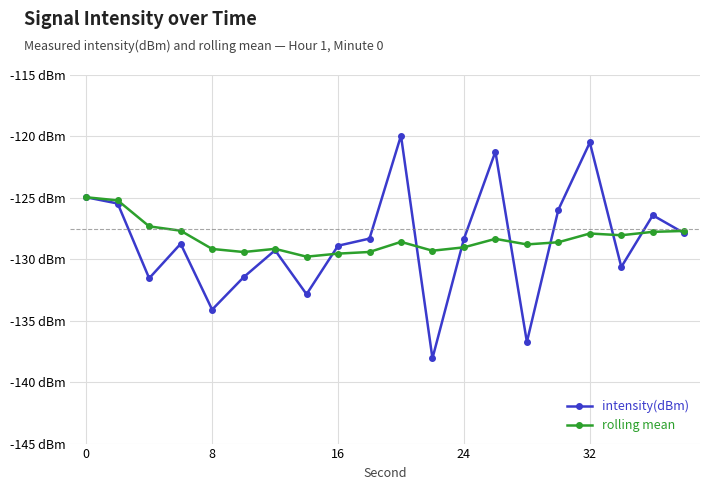

Is this an area chart (filled region under the line)?

No